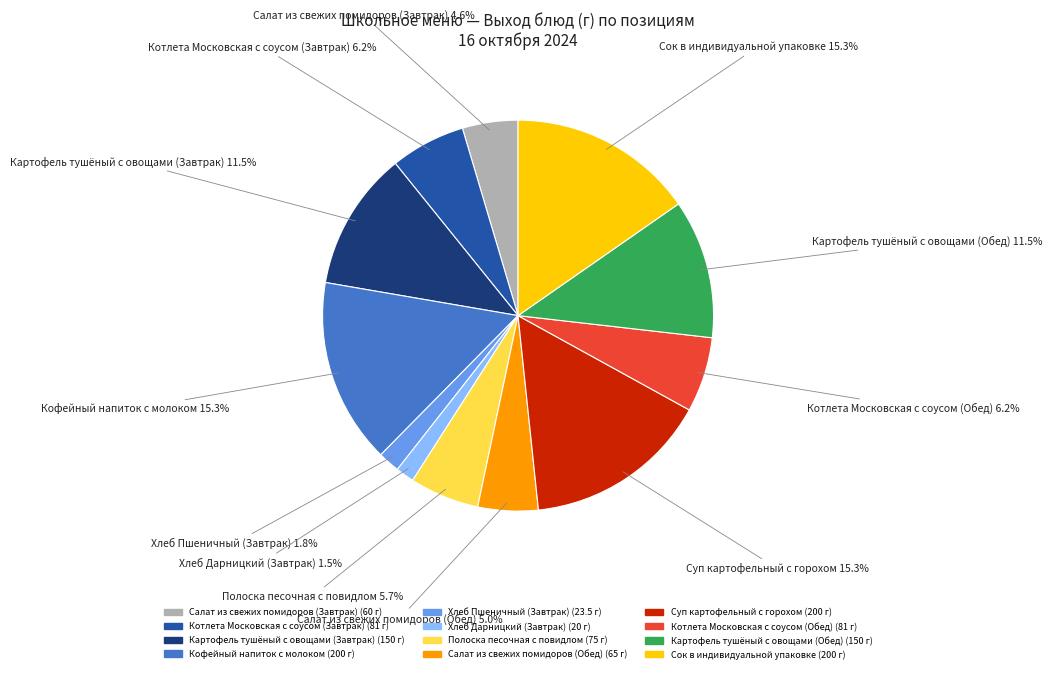

What is the ratio of the value at Хлеб Дарницкий (Завтрак) to the value at Кофейный напиток с молоком?

0.1